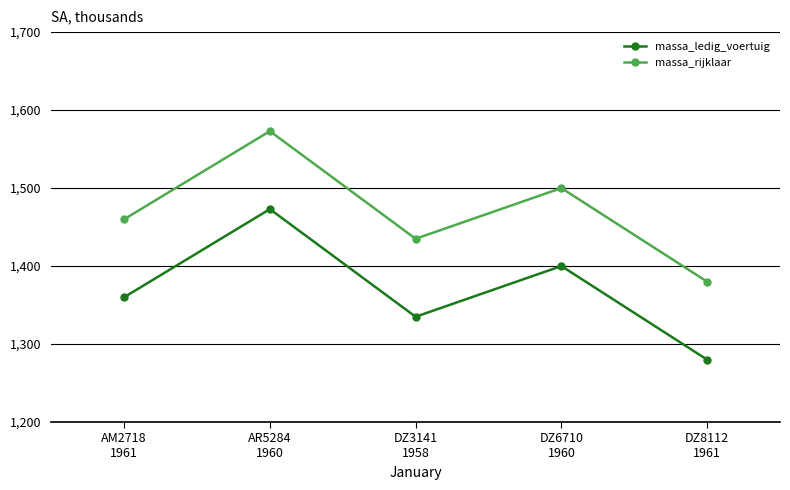

What is the spread (max minus min) of values at DZ3141
1958?

100